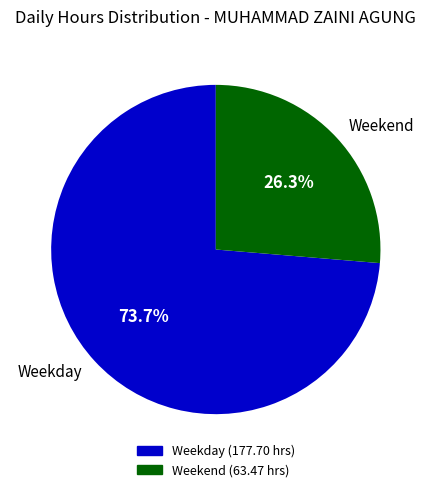

Do Weekend and Weekday together represent more than half of the pie?

Yes